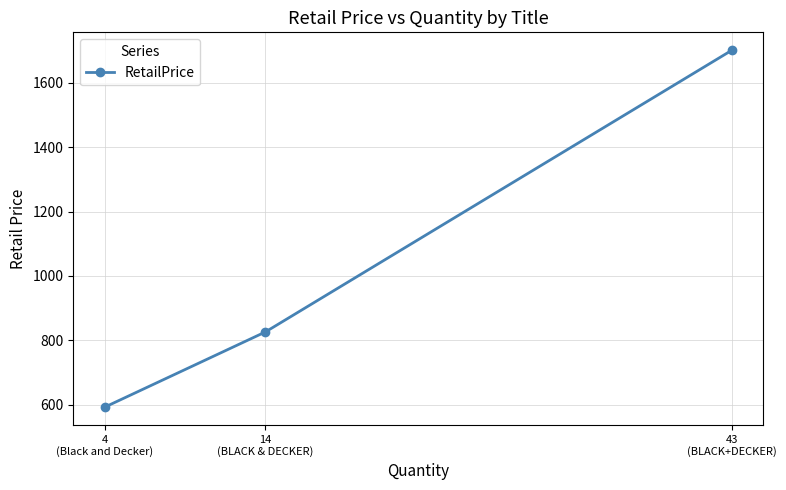

True or false: the data shows 344.3 at 4
(Black and Decker).

False